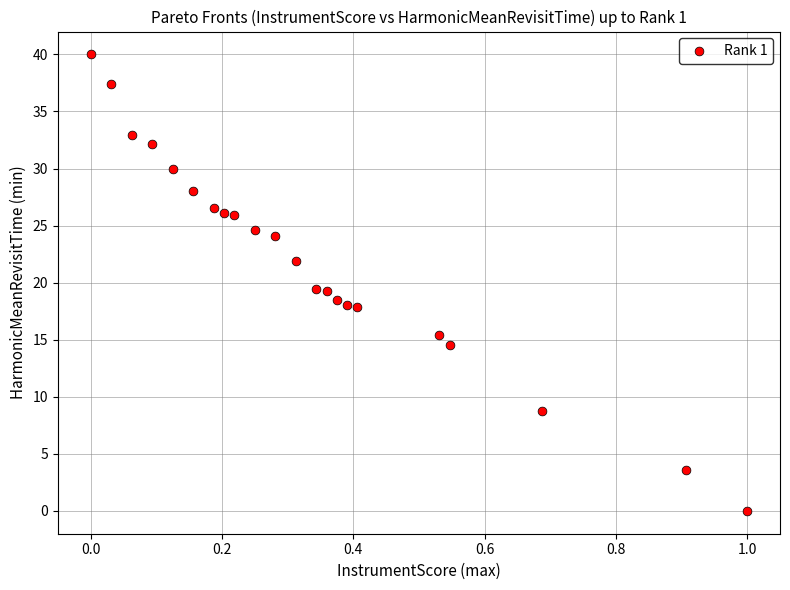

What is the range of X values (max minus min)?

1.0